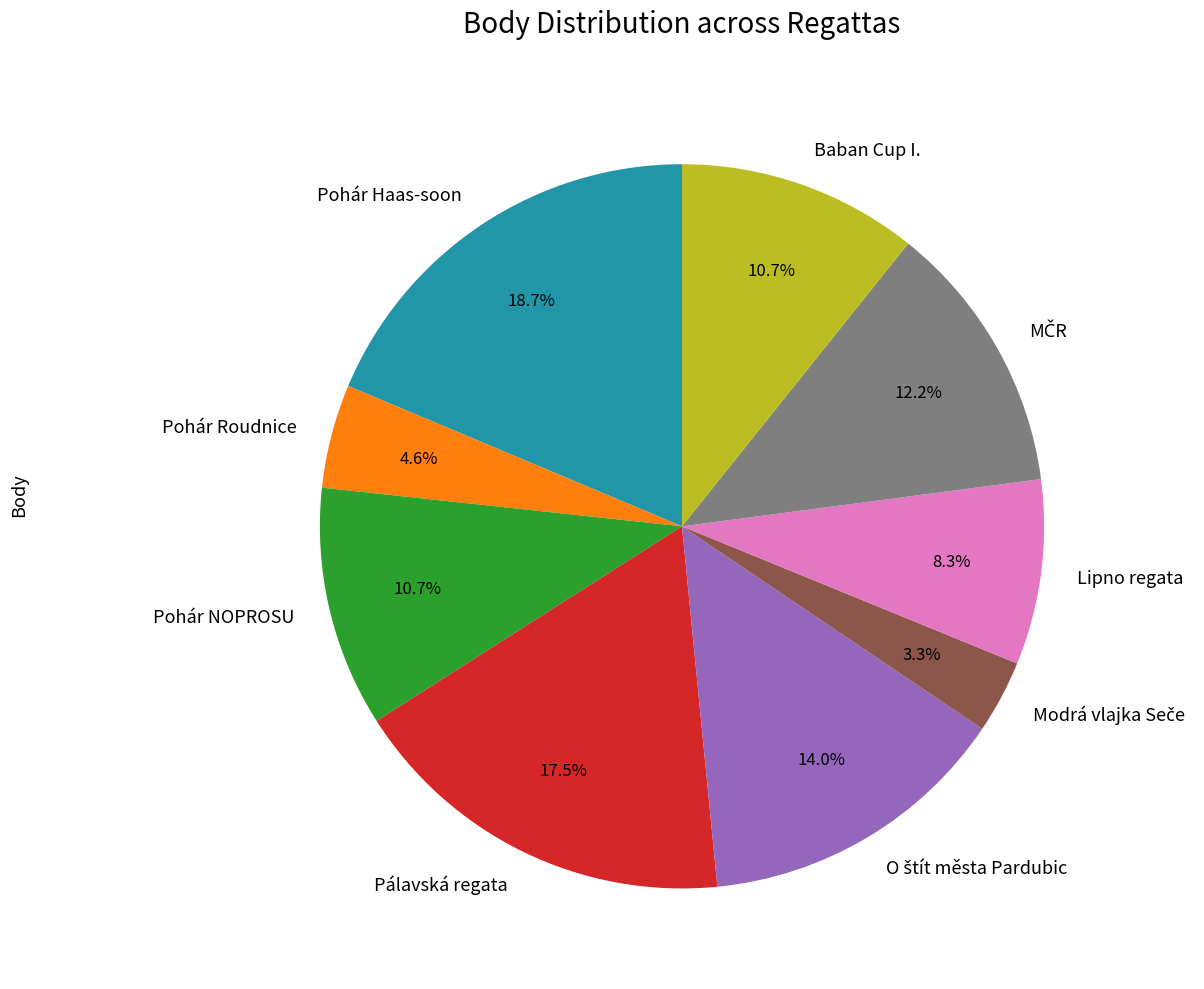

To the nearest percent, what is the average slice percentage?

11%